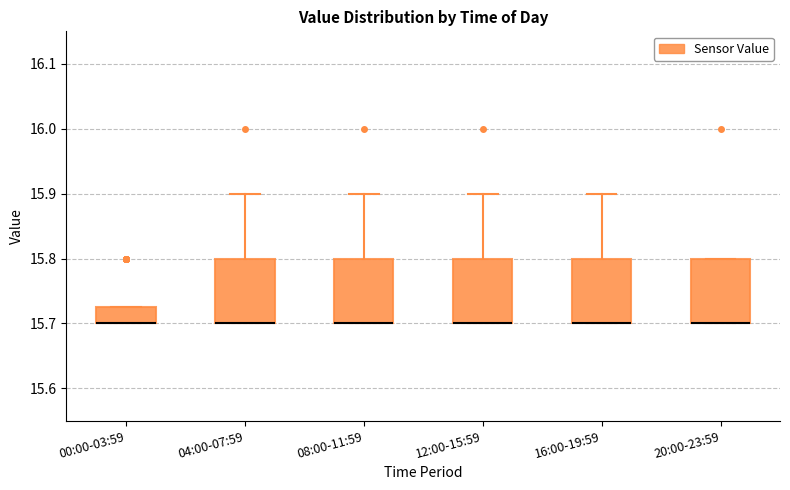

Where does the upper whisker of the box for 08:00-11:59 end on the y-axis? The values are not printed on the chart, so give them approximately, as read against the axis.

15.90